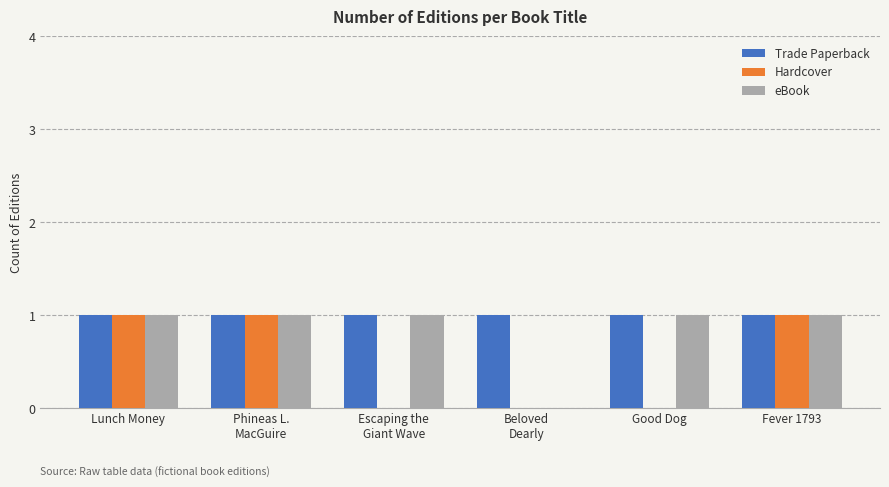

What is the sum of all eBook values?

5